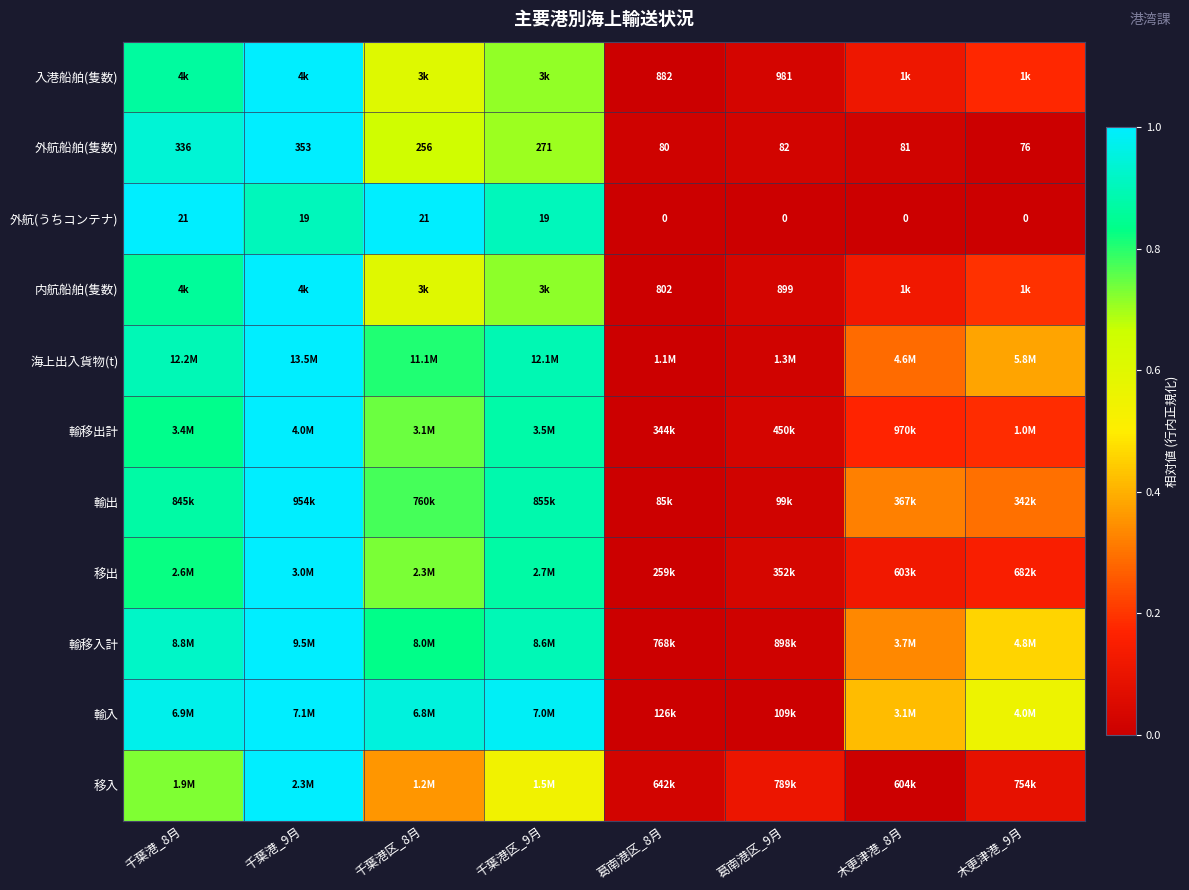

Is the value of 外航(うちコンテナ) at 葛南港区_8月 greater than the value of 外航船舶(隻数) at 千葉港区_8月?

No